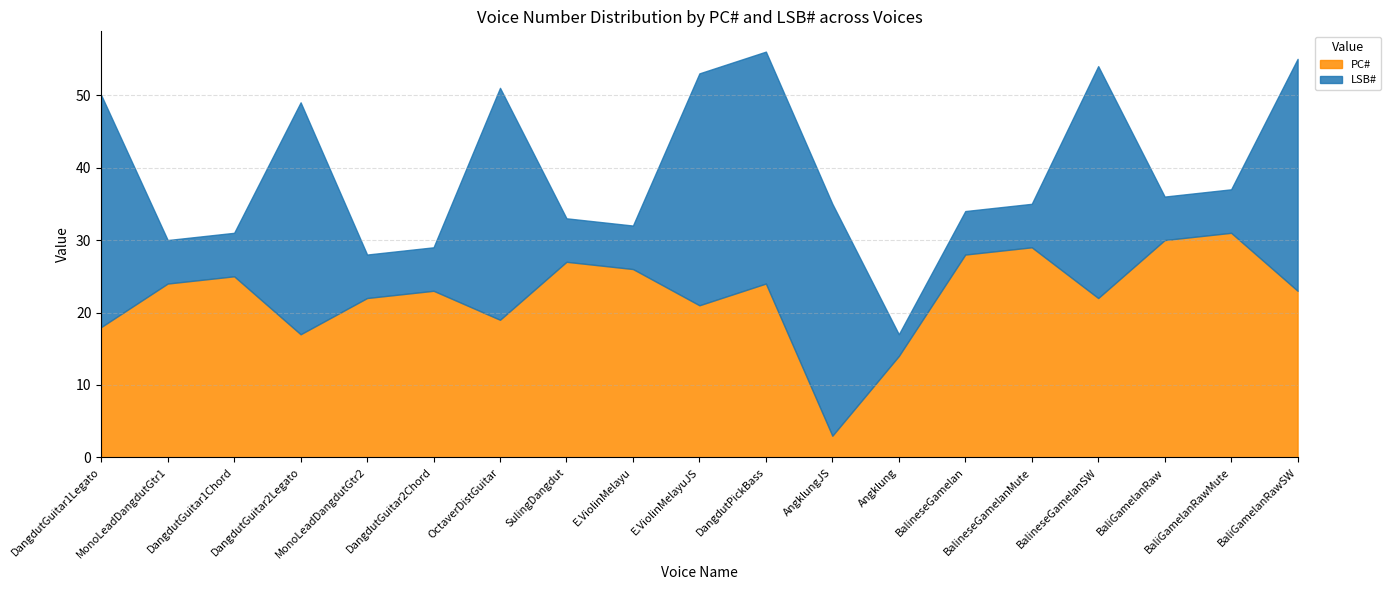

How many data points in PC# are above 23?

9